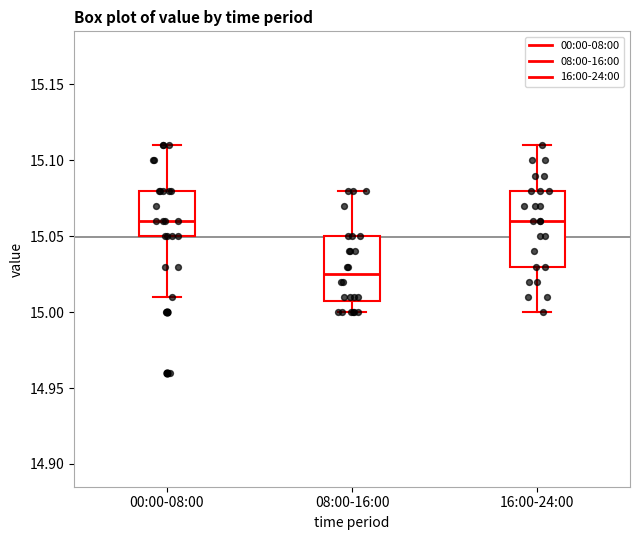

Comparing the boxes themselves (not the whiskers), which one is the tallest?

16:00-24:00